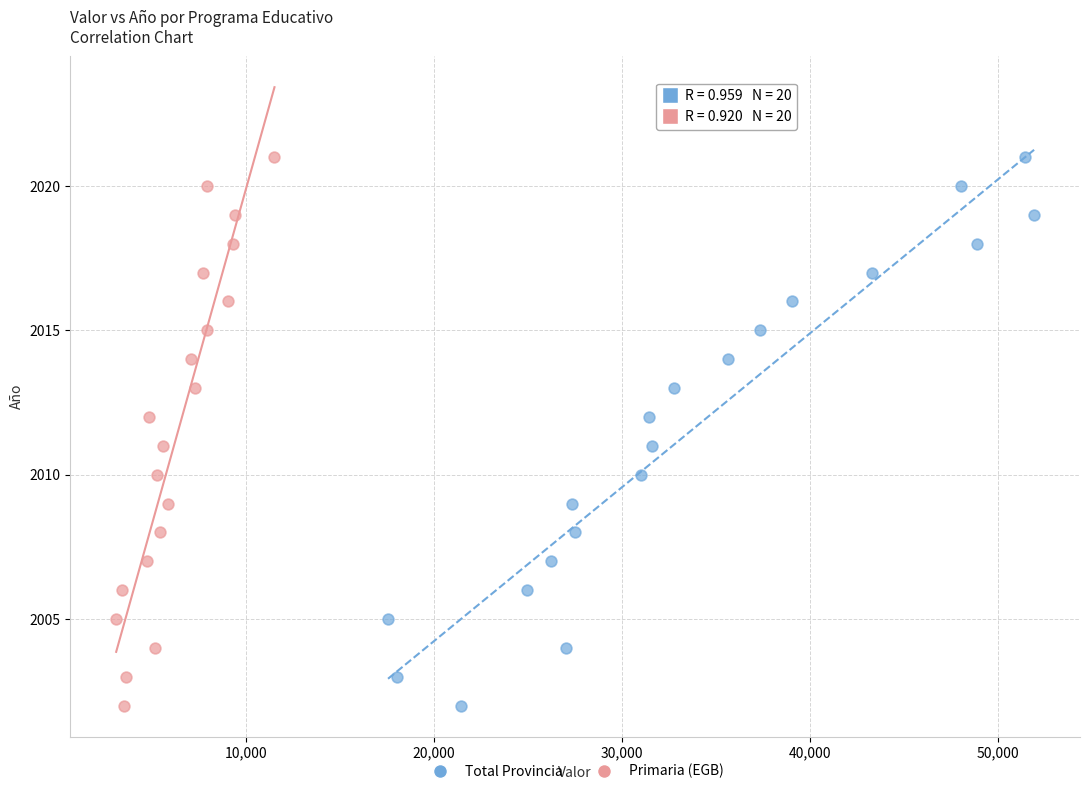

What are all the series names shown in the legend?

Total Provincia, Primaria (EGB)